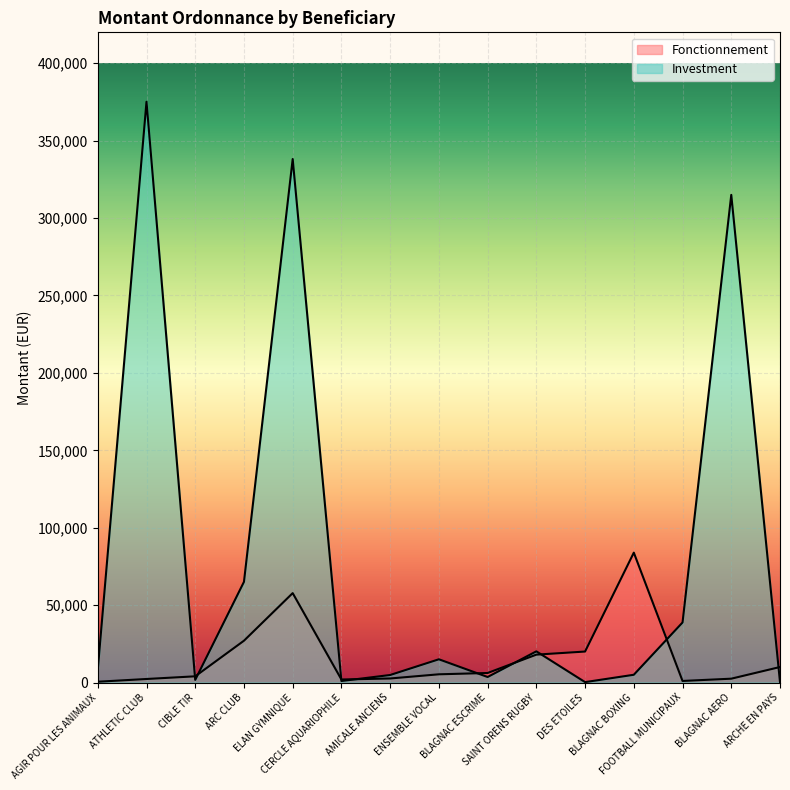

What is the sum of all Investment values?

1192070.8